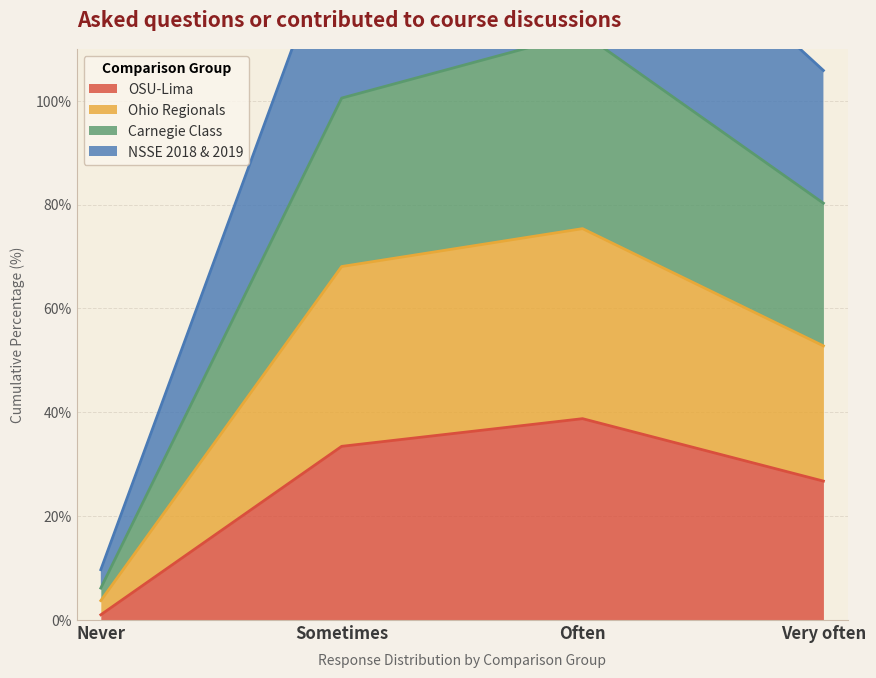

At which category is the sum across all series the highest?

Often